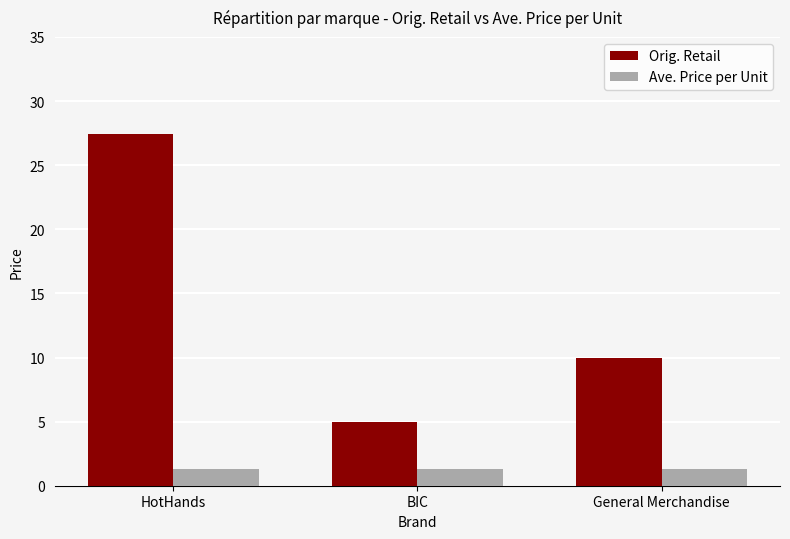

What is the value of the Ave. Price per Unit bar at the 2nd from the left?

1.3